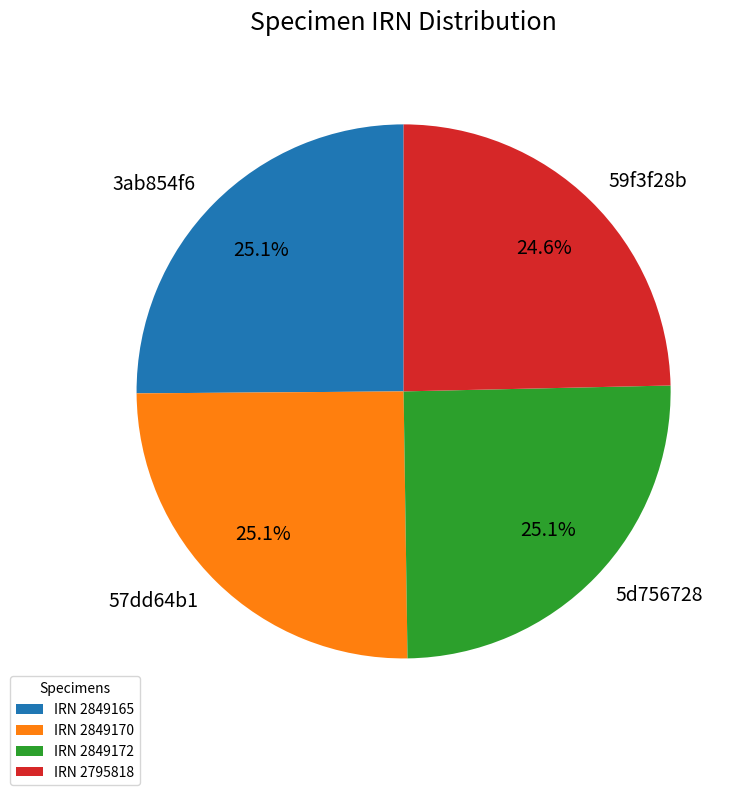

Does 59f3f28b account for over 50% of the chart?

No